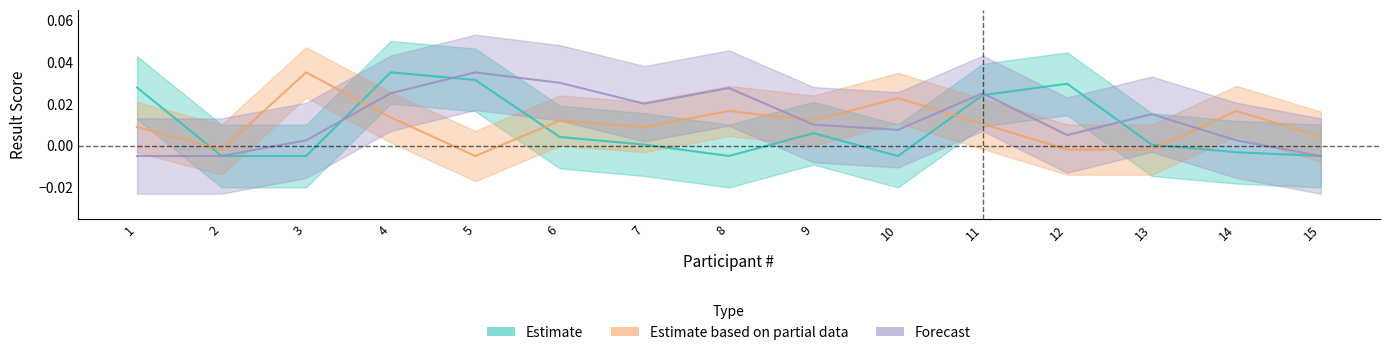

At 4, list the series in order from largest to smallest.

Estimate, Forecast, Estimate based on partial data